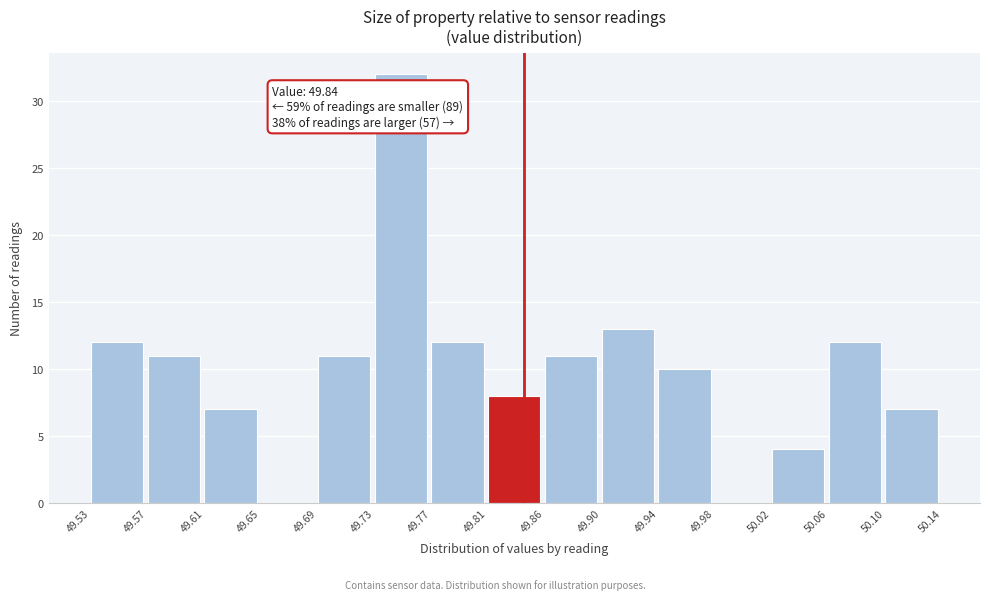

Which range on the x-axis has the tallest bar?

49.73 to 49.77